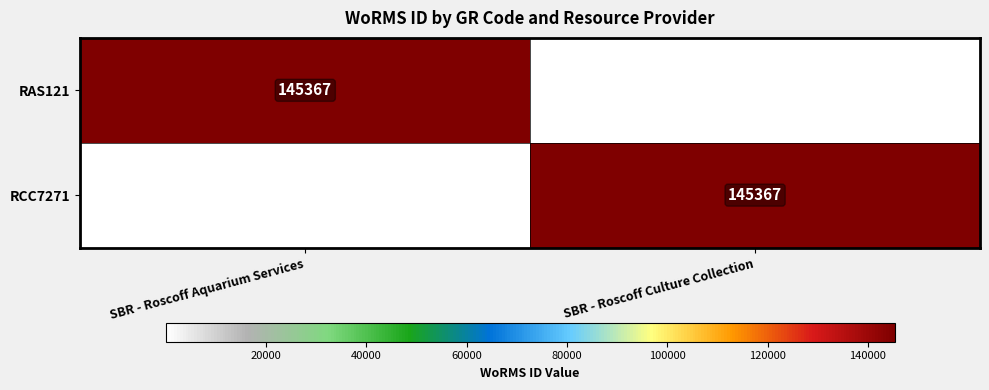

Is it true that RCC7271 equals 145367 at SBR - Roscoff Culture Collection?

True